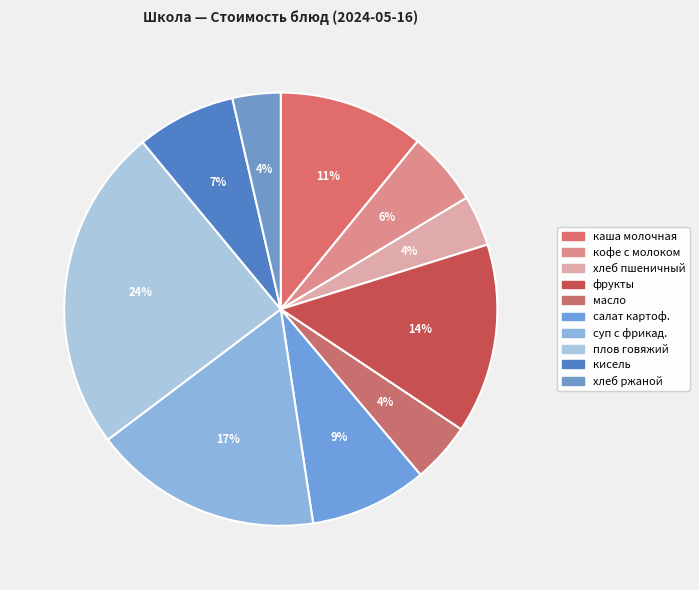

How many slices are in this pie chart?

10